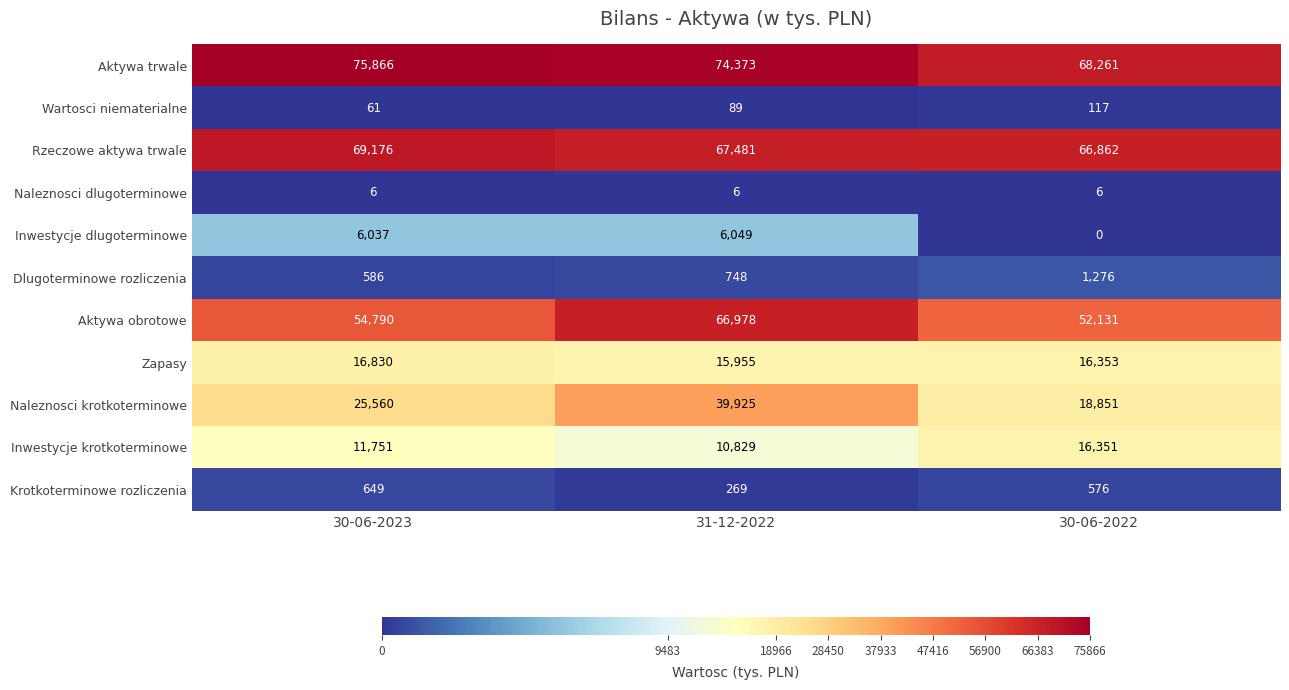

At which category does the chart reach its minimum across all series?

30-06-2022